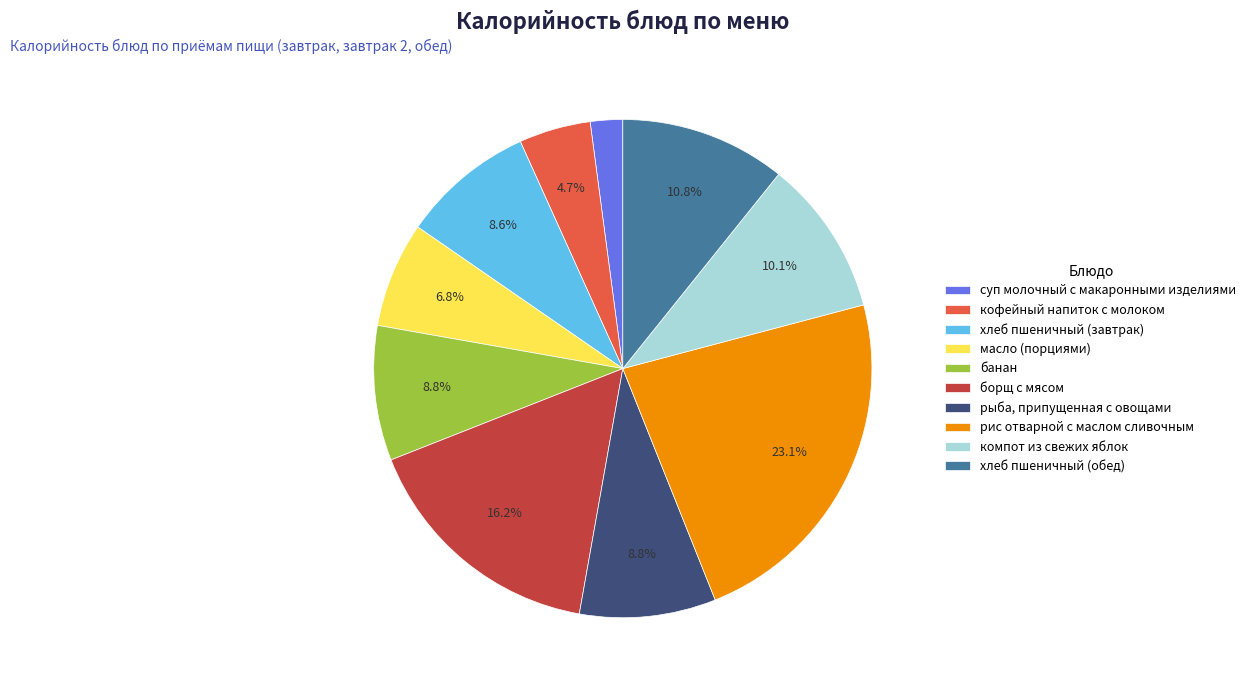

Which category has the smallest portion of the pie?

суп молочный с макаронными изделиями